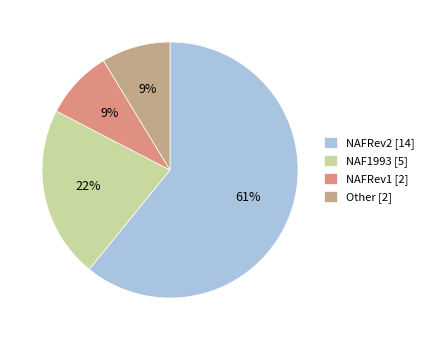

The Other [2] slice represents 9% of the pie. True or false?

True